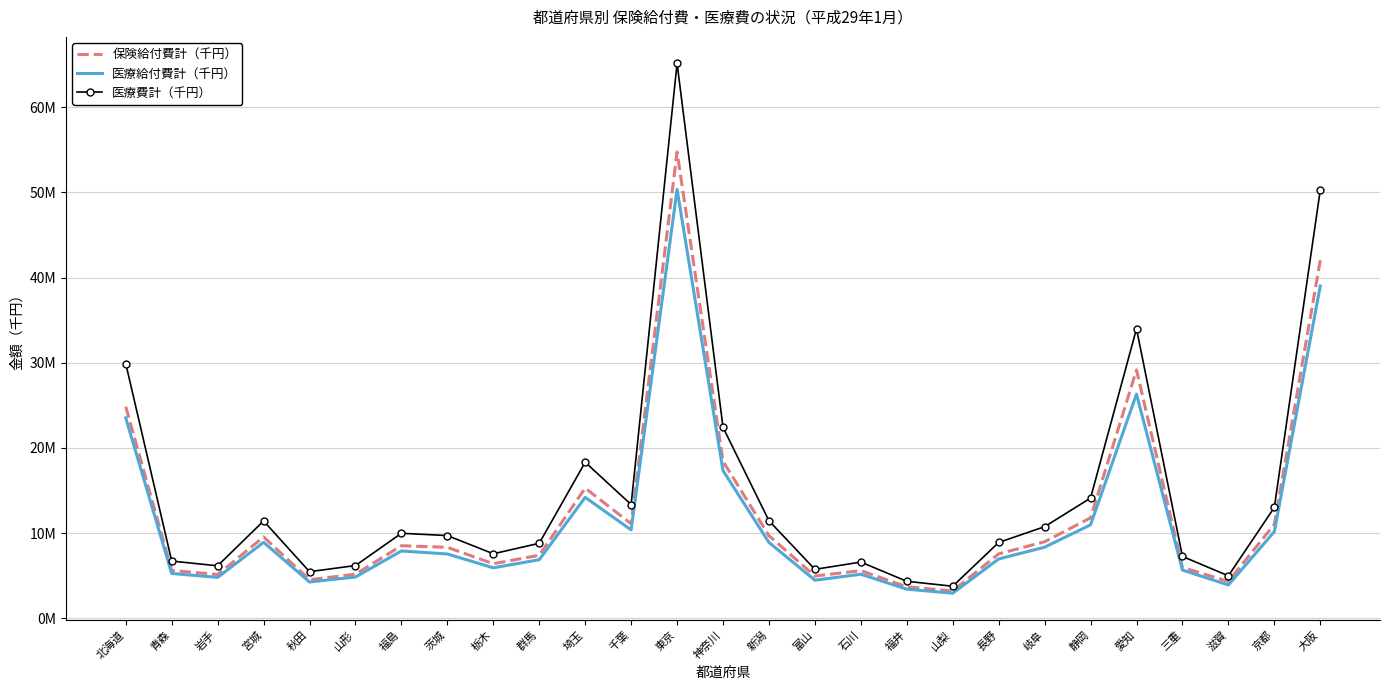

What are all the series names shown in the legend?

保険給付費計（千円）, 医療給付費計（千円）, 医療費計（千円）